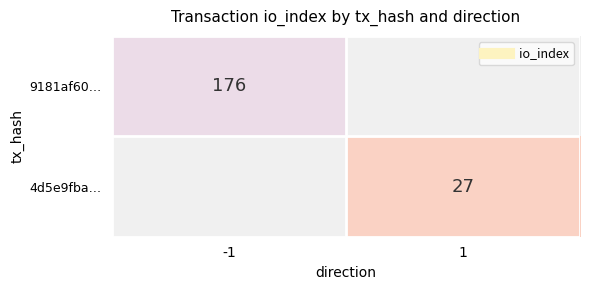

At which category does the chart reach its peak across all series?

-1